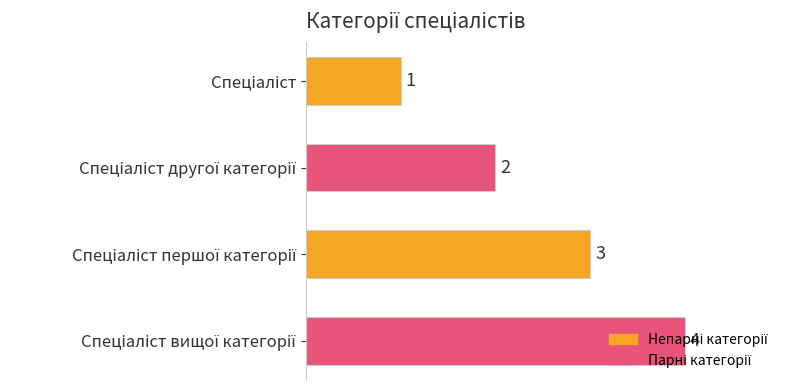

What is the difference between the maximum and minimum values?

3